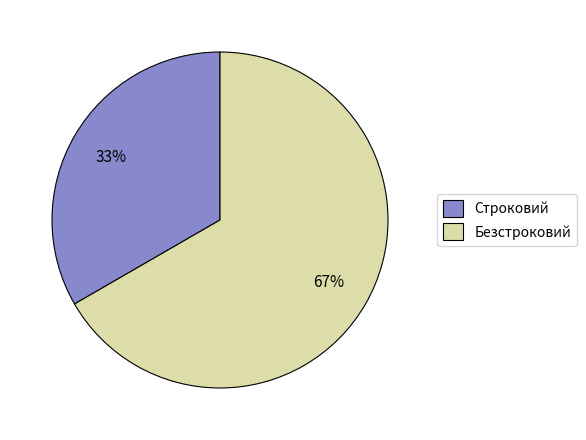

How many slices are in this pie chart?

2